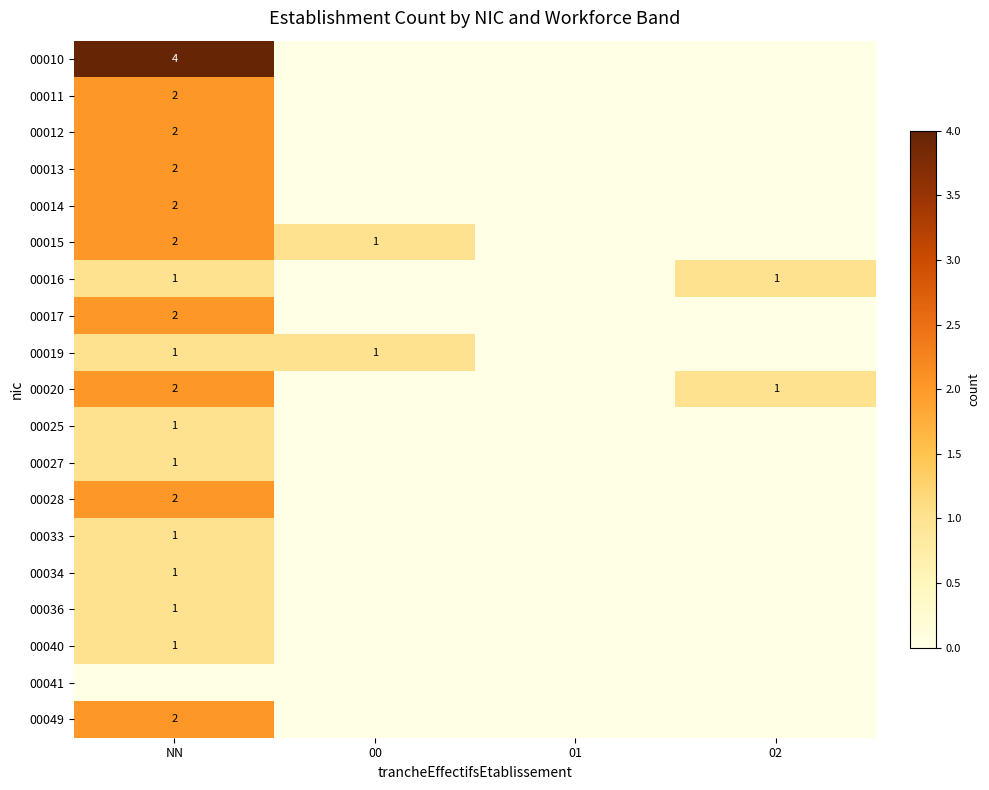

True or false: 00049 has a value of 3 at NN.

False